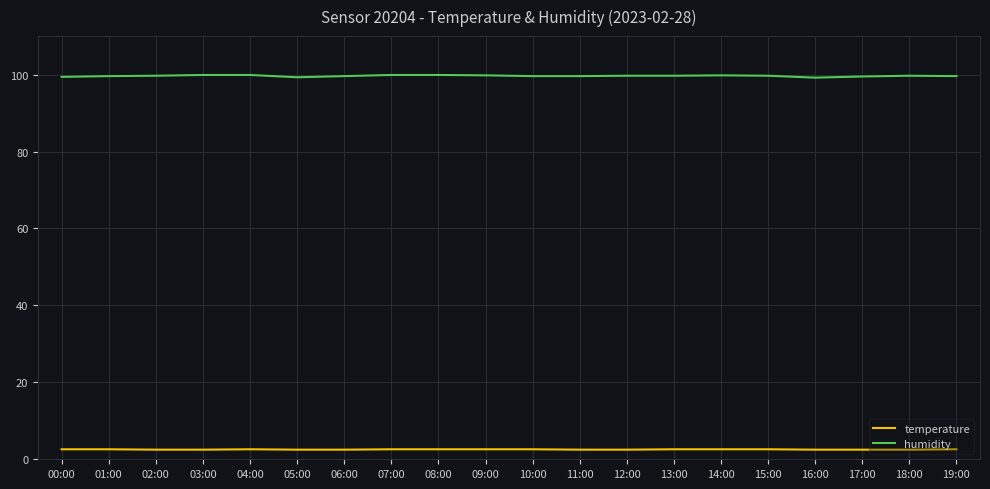

What is the sum of the humidity values at 13:00 and 04:00?

199.6